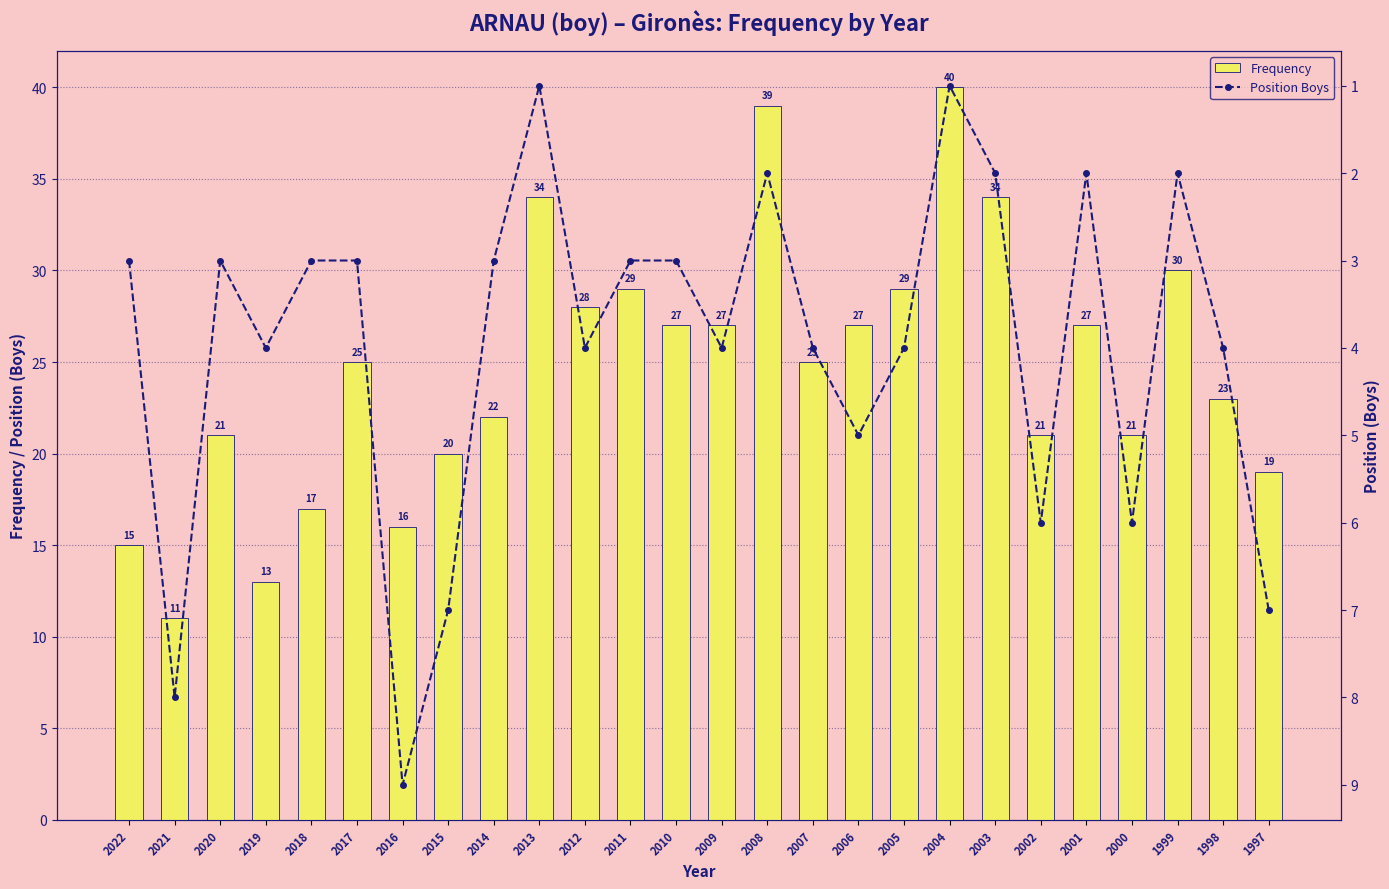

Does the chart contain any negative values?

No